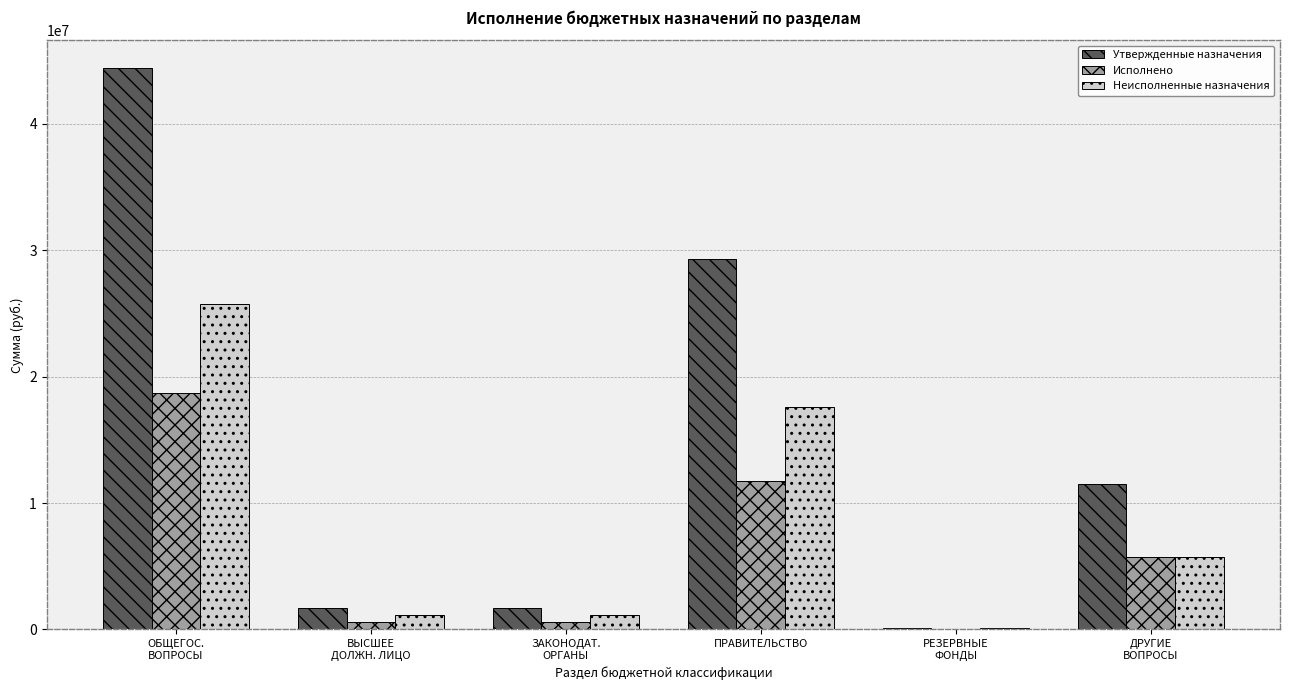

What is the highest value of the Исполнено series?

18675068.9